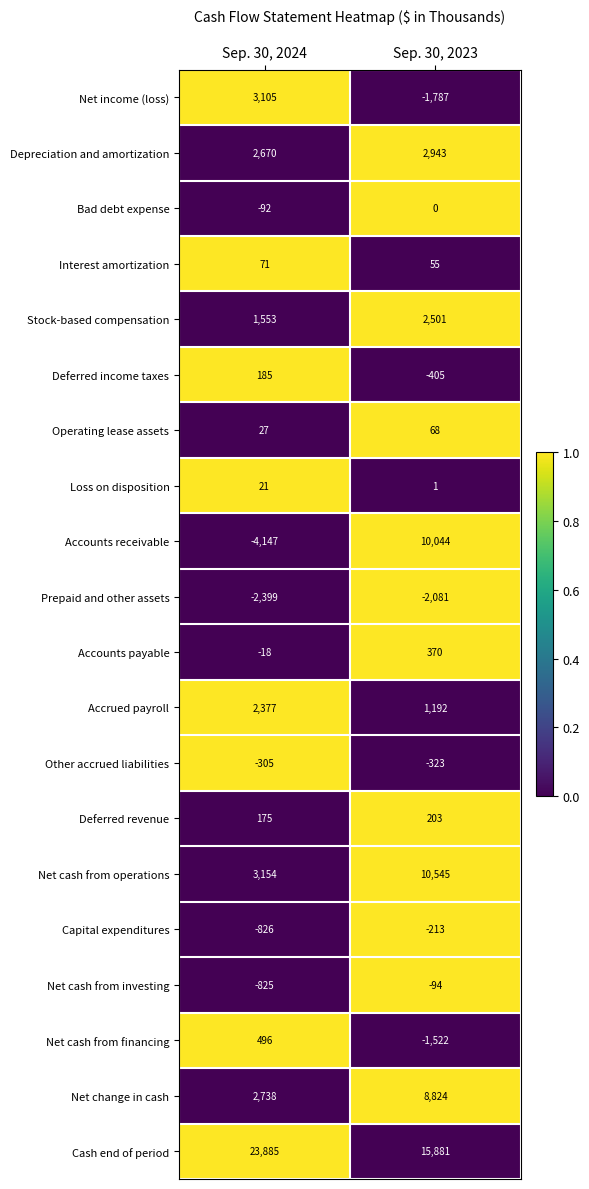

What is the difference between the maximum and minimum values in the Other accrued liabilities series?

18